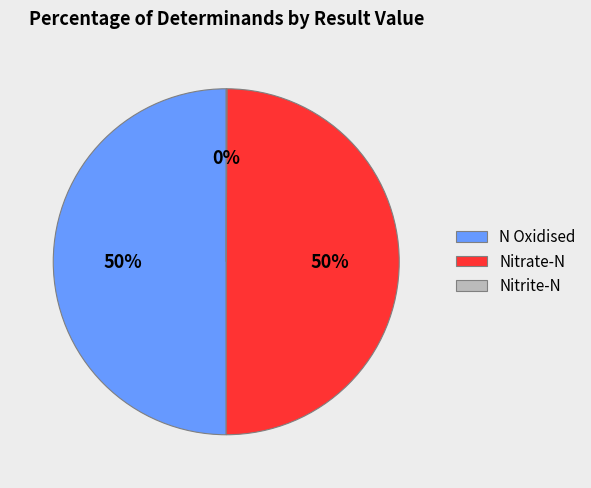

Do N Oxidised and Nitrate-N together represent more than half of the pie?

Yes